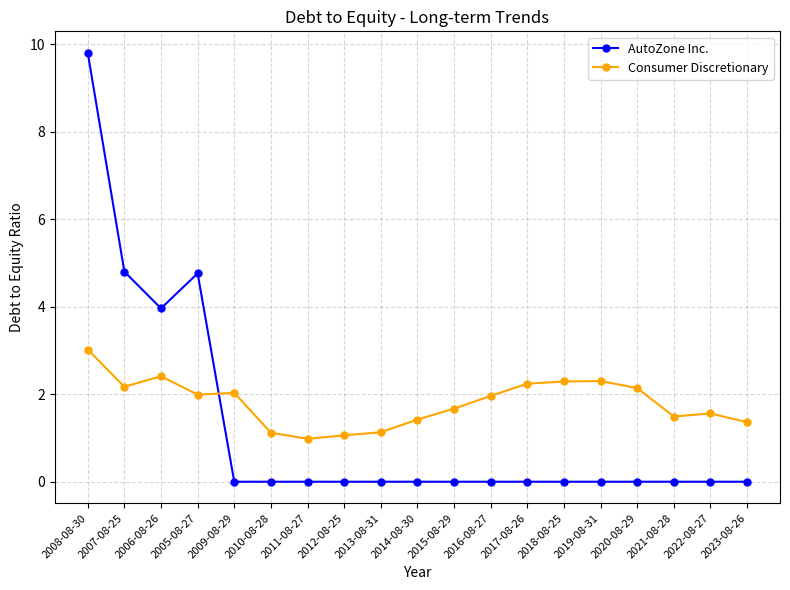

Count the number of categories in the chart.

19